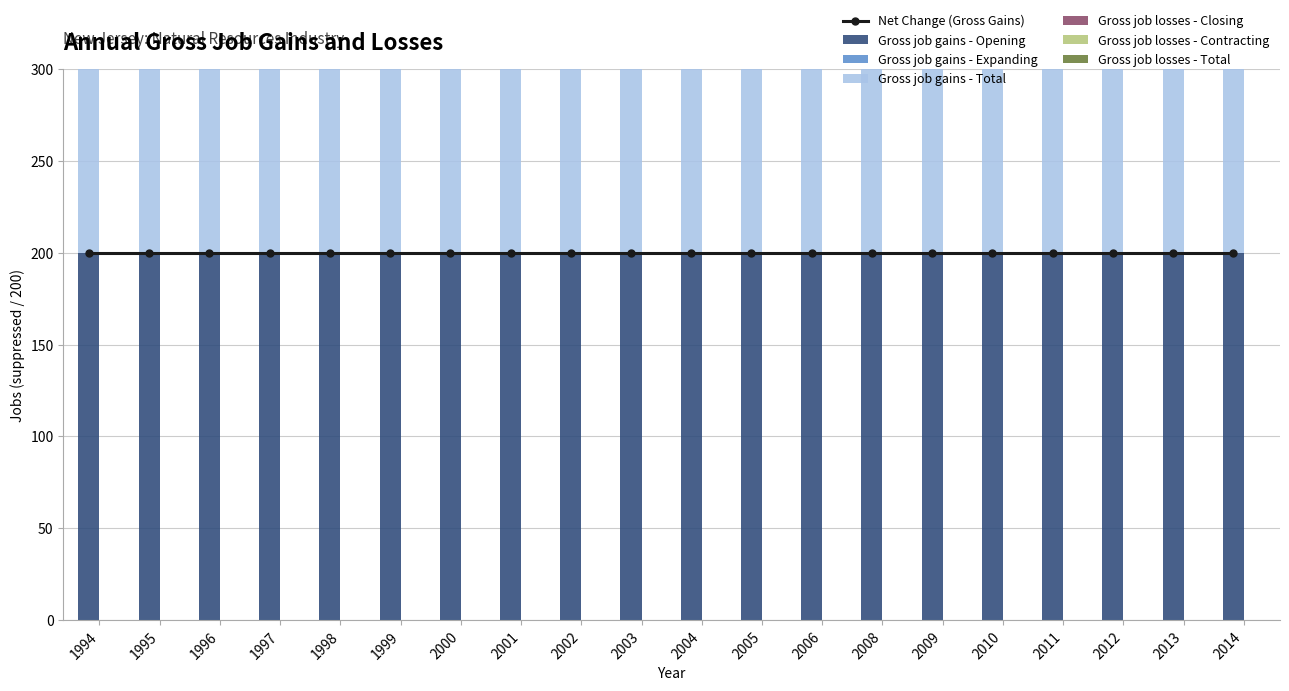

List the series in order of their peak value, lowest first.

Gross job gains - Expanding, Gross job losses - Total, Gross job losses - Contracting, Gross job losses - Closing, Gross job gains - Total, Gross job gains - Opening